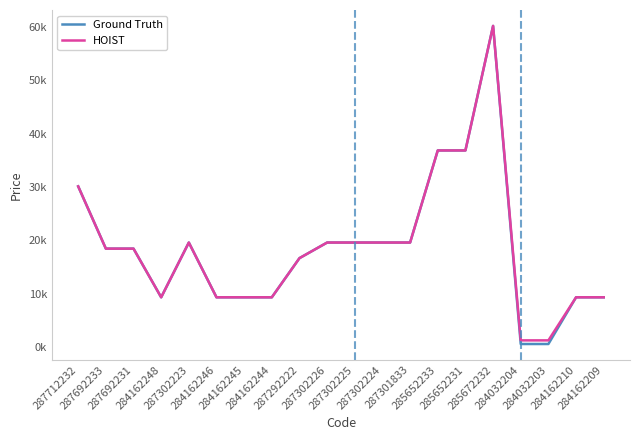

True or false: Ground Truth and HOIST cross at least once.

False